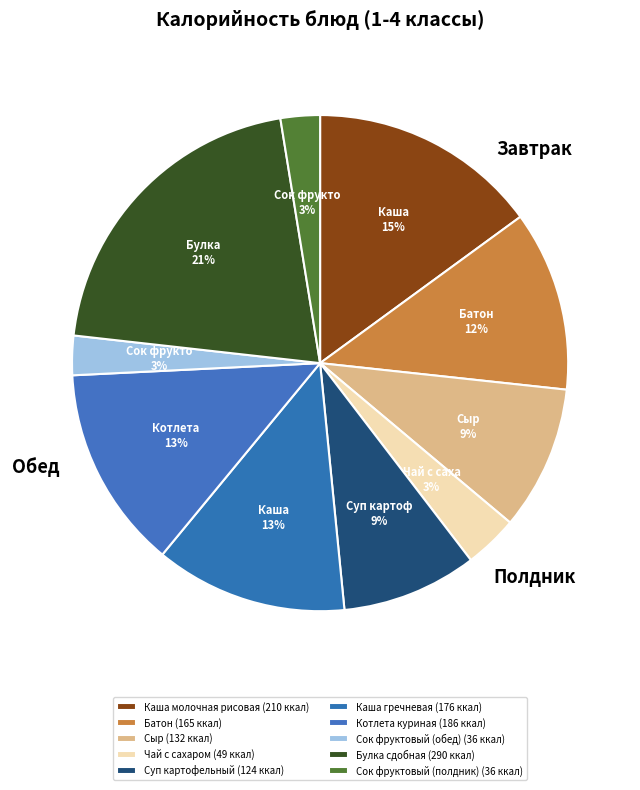

Is Батон the majority of the pie?

No